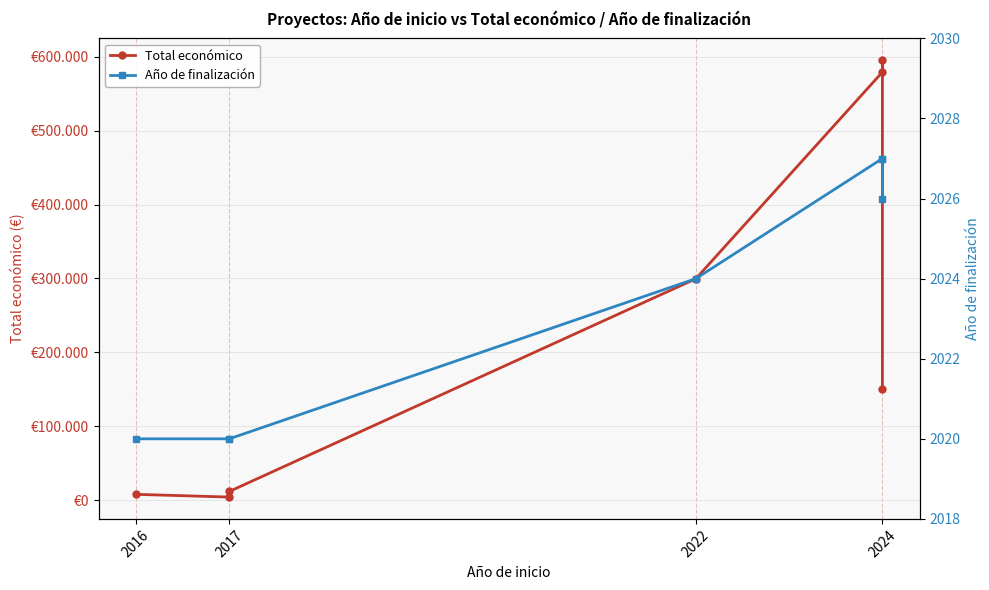

Which series changed the most between 2016 and 2024?

Total económico